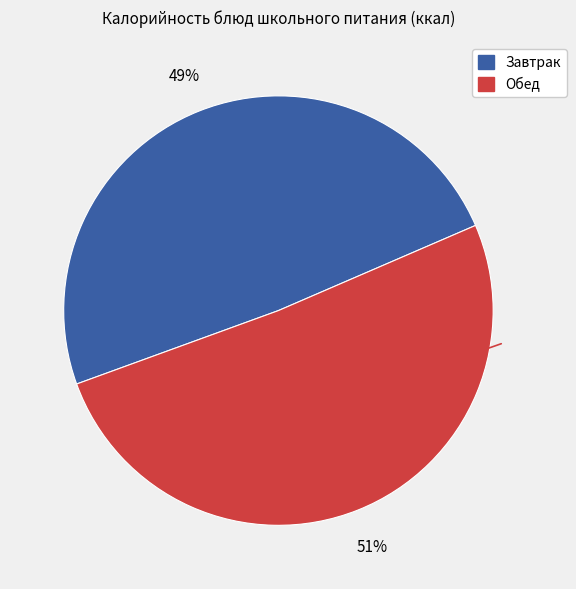

To the nearest percent, what is the average slice percentage?

50%